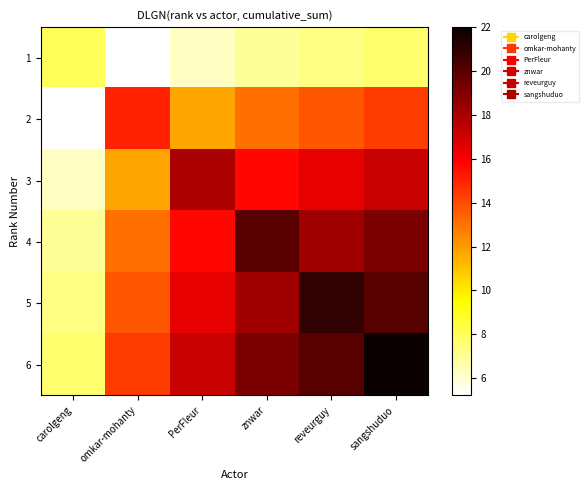

At which category is the sum across all series the highest?

sangshuduo